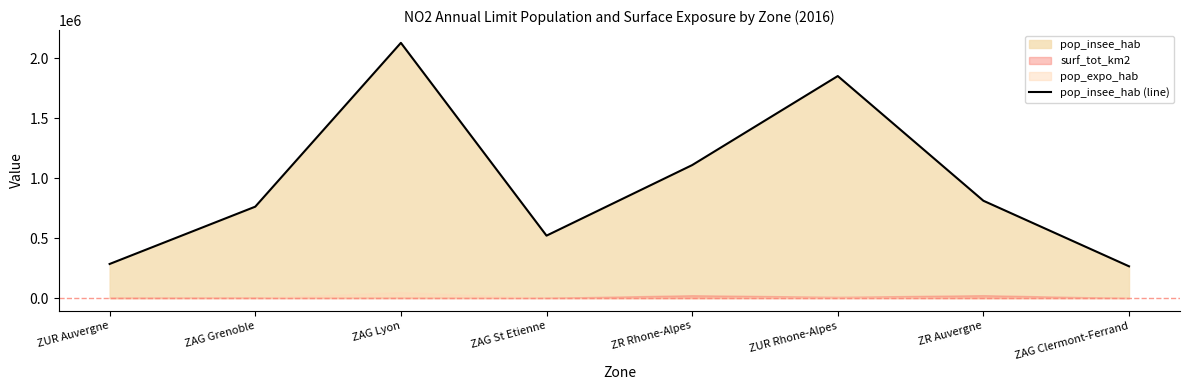

True or false: the data has more than 2 interior local peaks.

False